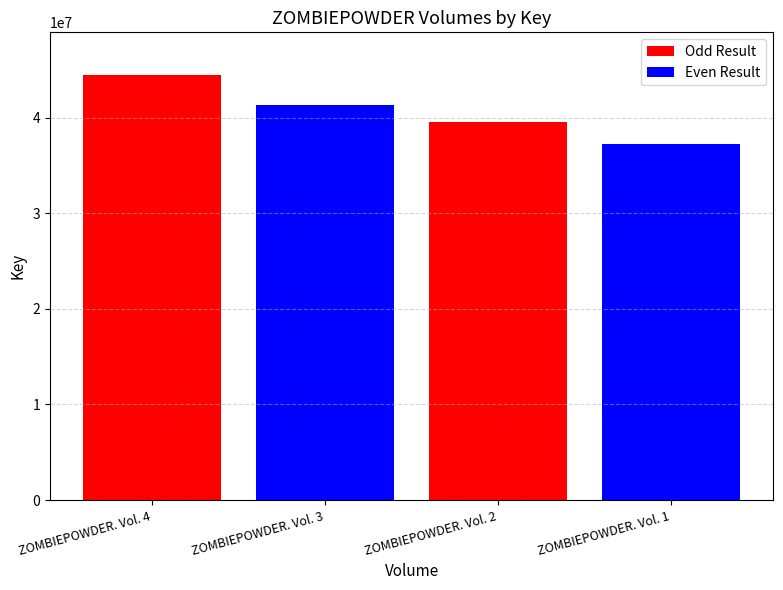

What is the value of the 3rd bar from the left?

39547936